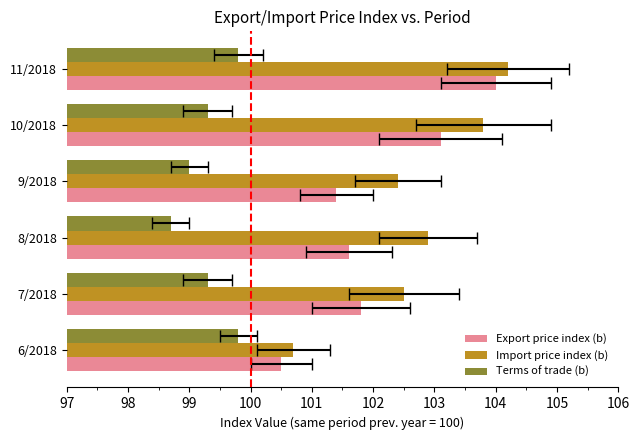

The value of Export price index (b) at 7/2018 is 66.6. True or false?

False